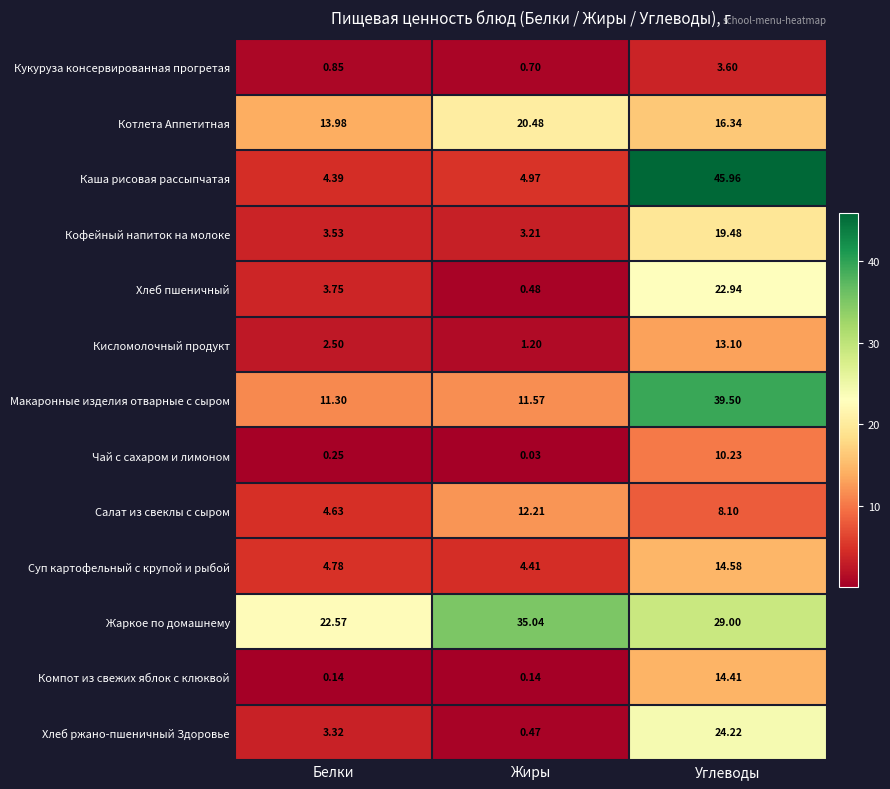

What is the spread (max minus min) of values at Белки?

22.4